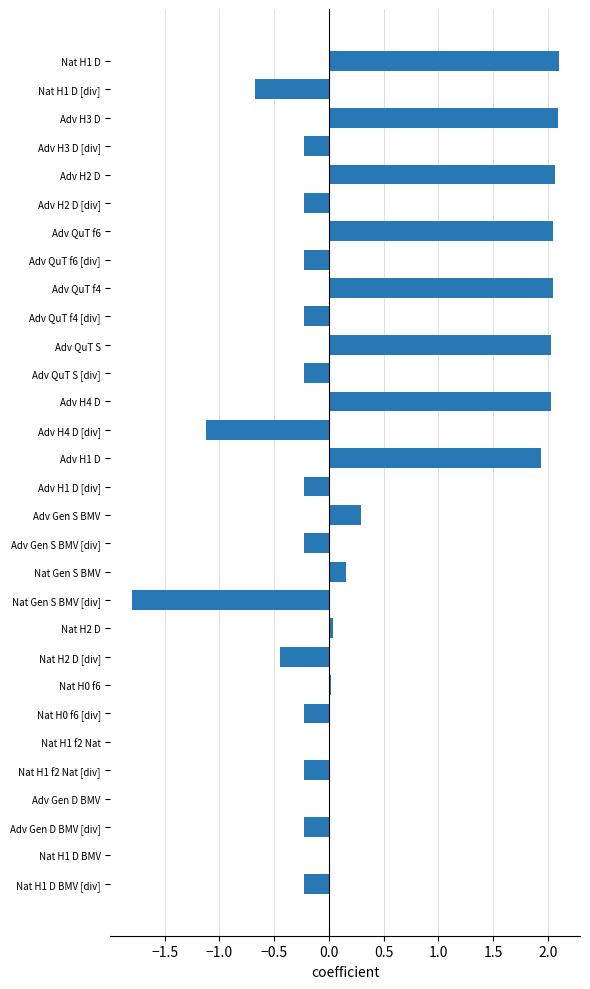

What is the sum of all values?

10.4